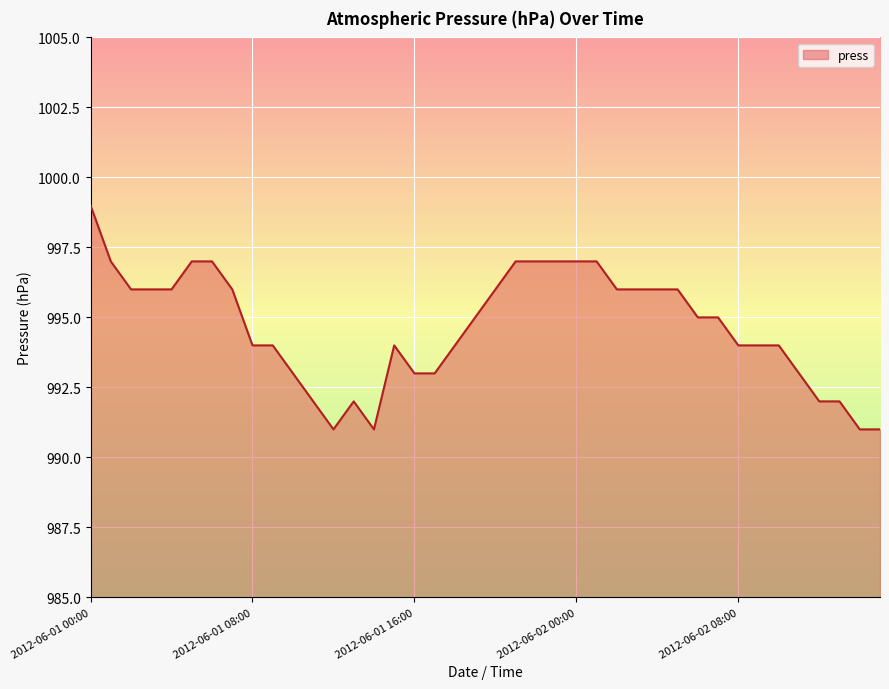

What is the minimum value shown in the chart?

991